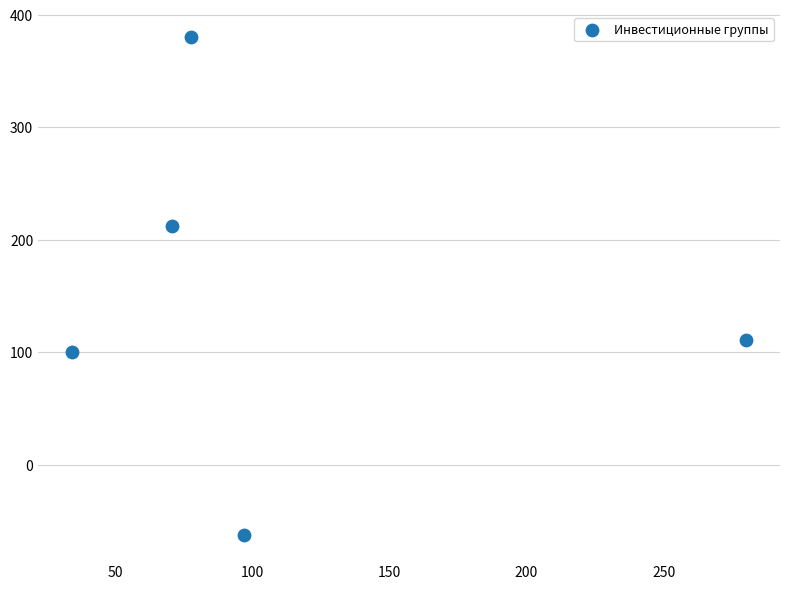

What is the range of X values (max minus min)?

245.8